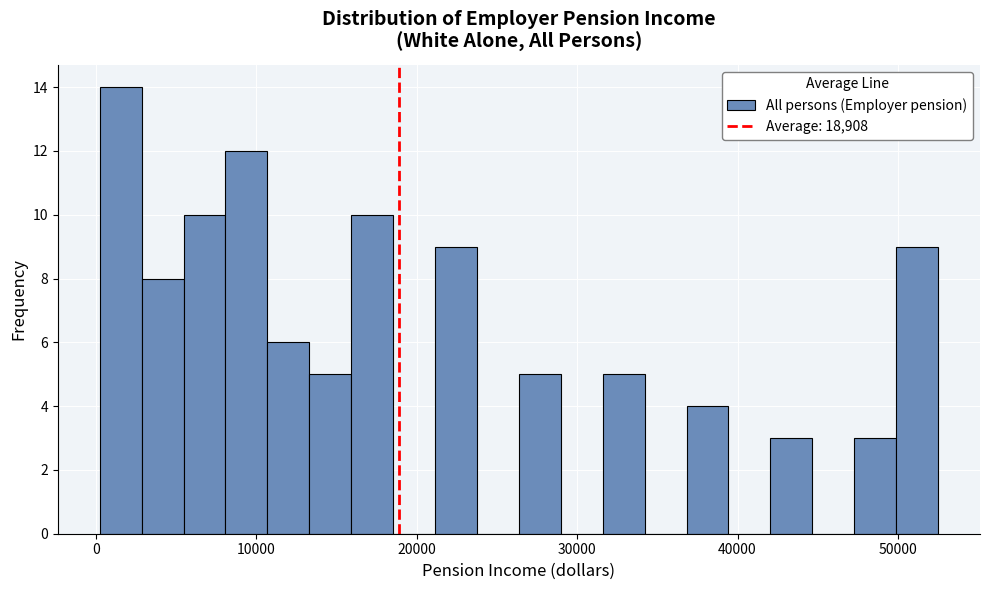

Around what value on the x-axis is the tallest bar? Give the approximate position of its centre, as read against the axis.

2000